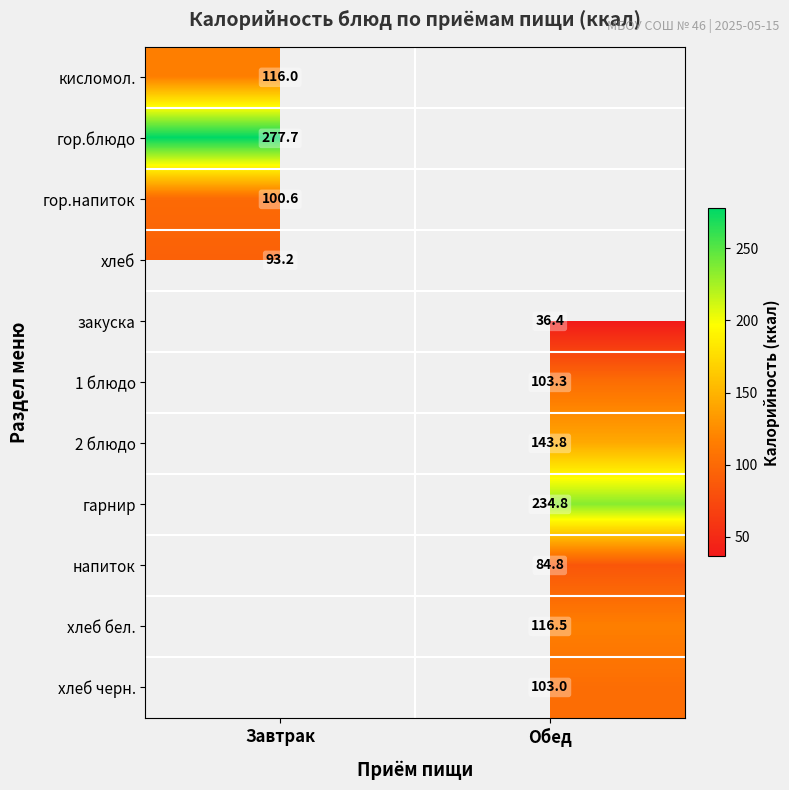

What is the maximum value shown in the chart?

277.7